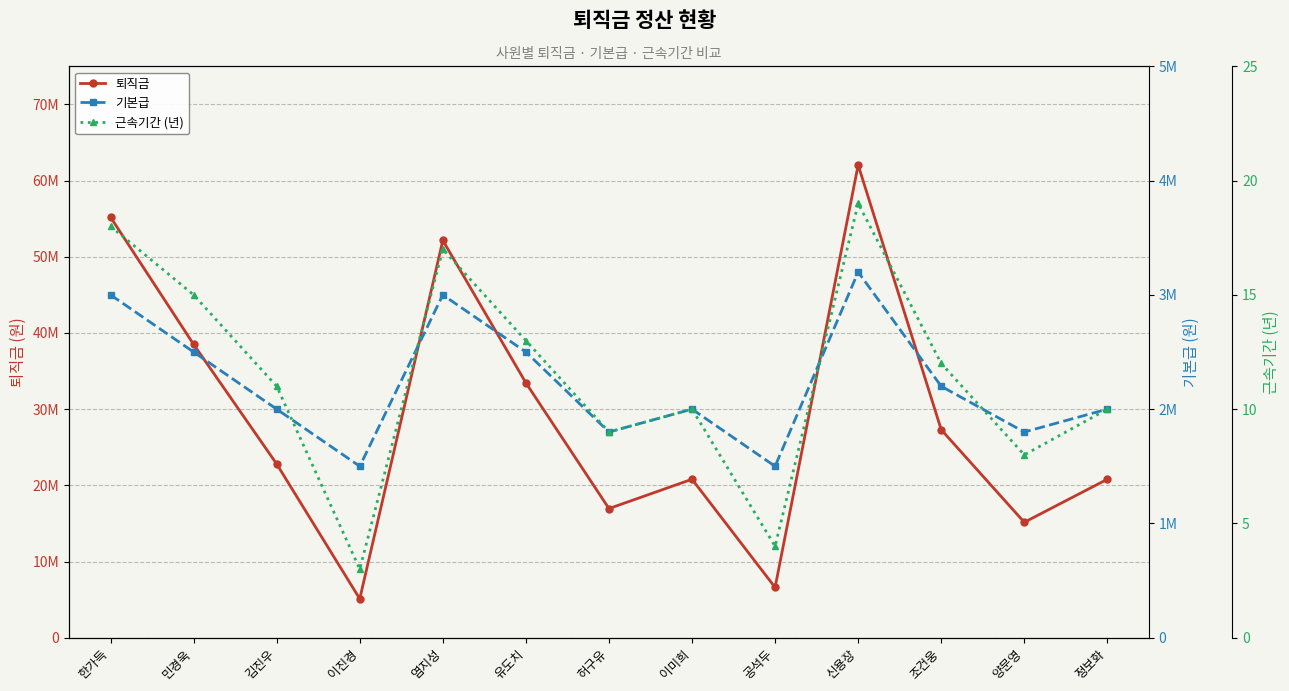

True or false: 근속기간 (년) and 기본급 cross at least once.

False